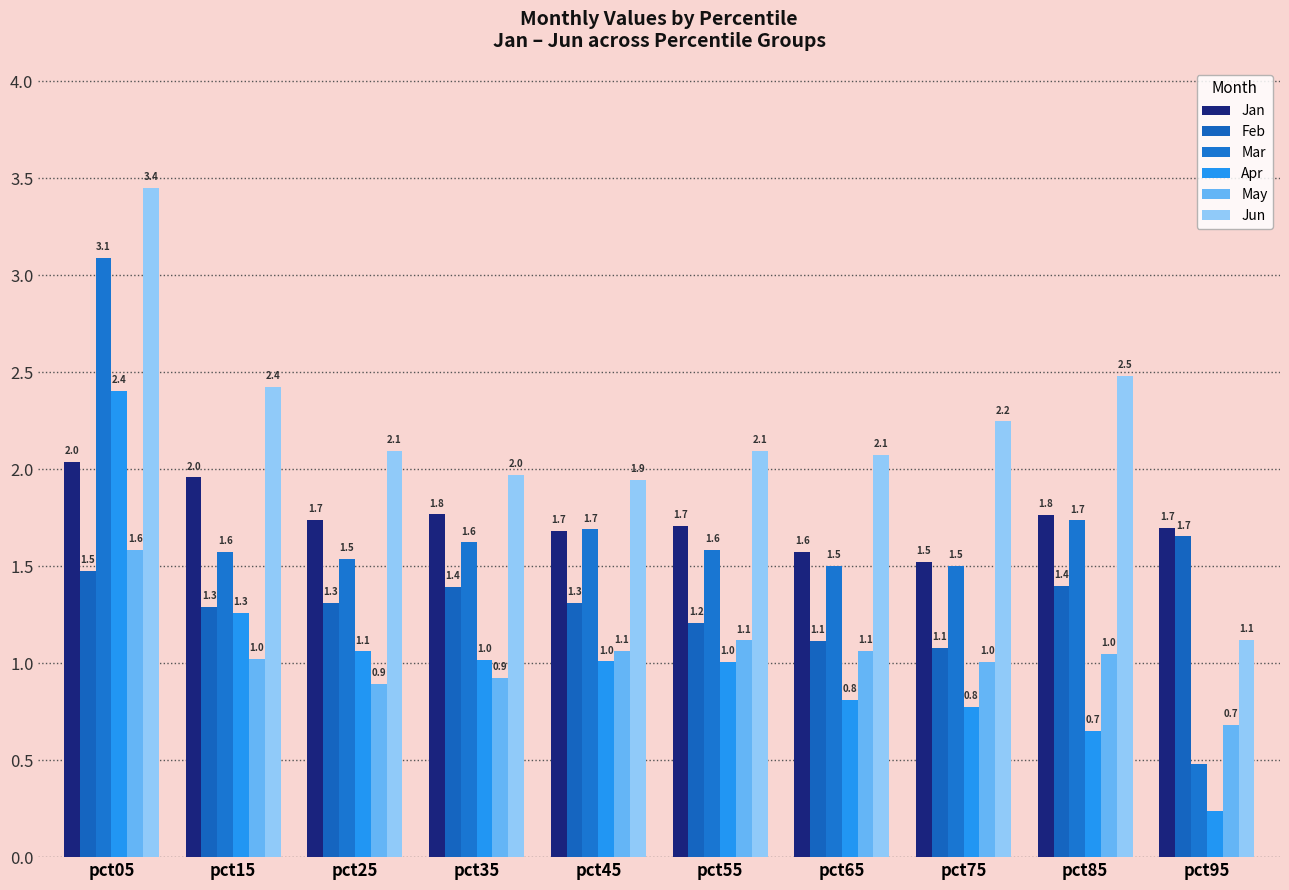

How many bars are there in each group?

6